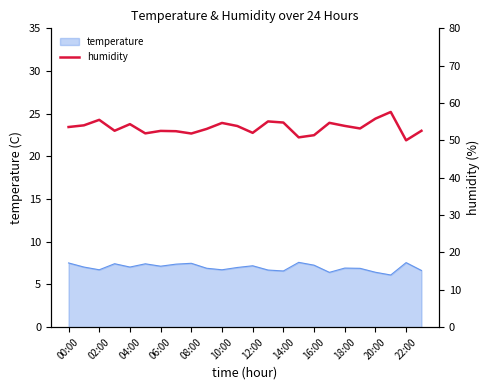

What is the minimum value for temperature?

6.1